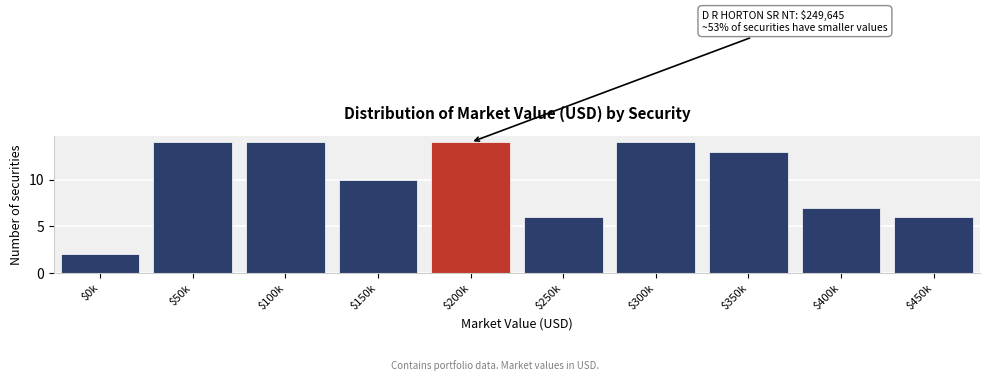

Reading right to left, what are all the values shown in this chart?

6	7	13	14	6	14	10	14	14	2